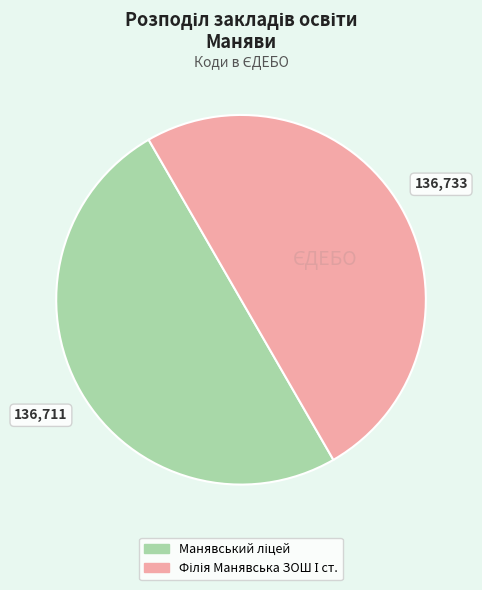

Is there a majority slice in this chart?

Yes